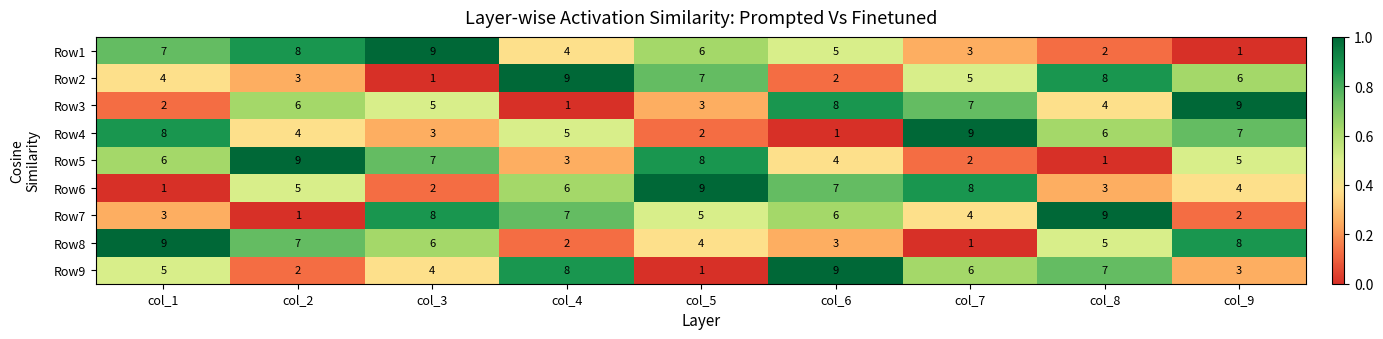

Is the value of Row9 at col_9 greater than the value of Row2 at col_4?

No